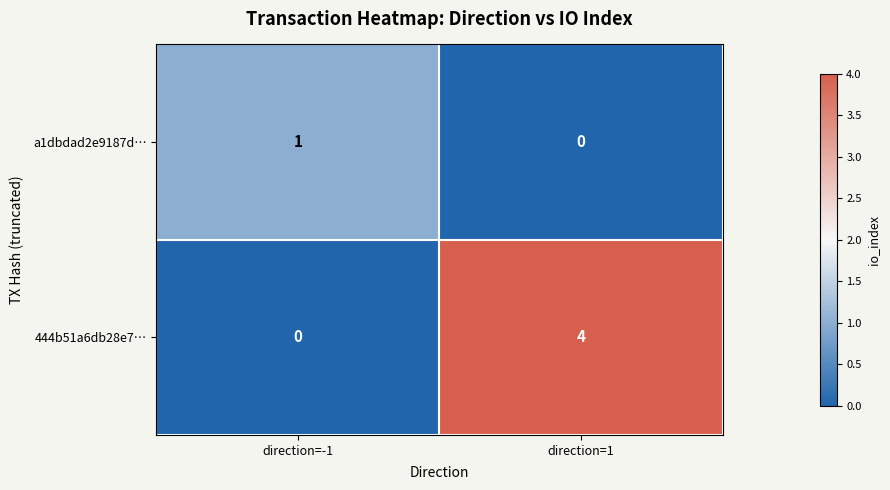

Which category has the highest value across all series?

direction=1